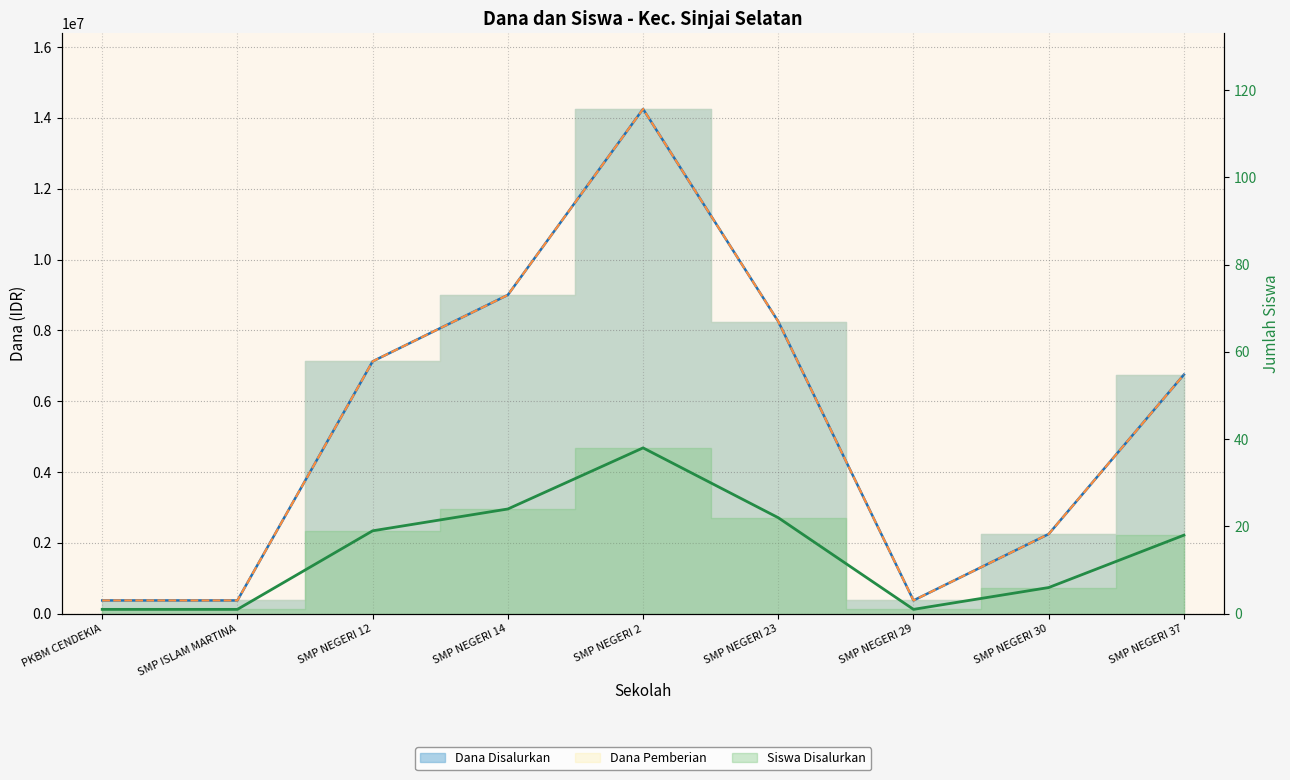

At which category does Siswa Disalurkan reach its first local peak?

SMP NEGERI 2